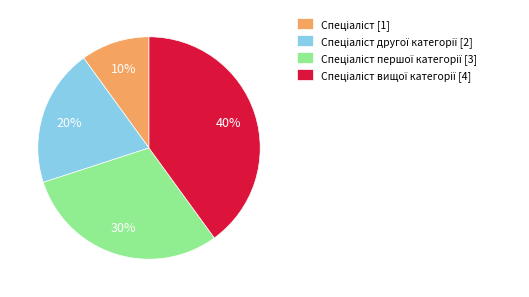

To the nearest percent, what is the difference between the largest and smallest slice percentages?

30%